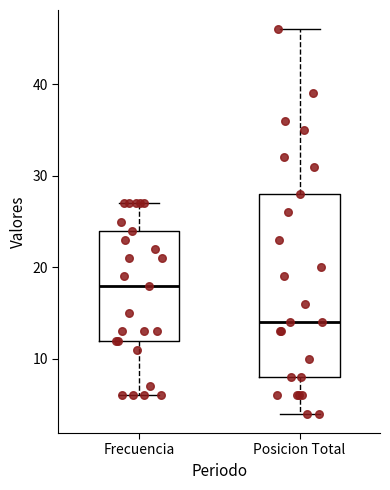

Reading left to right, transcribe this box plot: for each box, give where its median line is, the range the box spans, and where its two whiskers end, as read against the y-axis. The values are not printed on the chart, so give them approximately, as read against the axis.

Frecuencia: median 18, box 12 to 24, whiskers 6 to 27
Posicion Total: median 14, box 8 to 28, whiskers 4 to 46